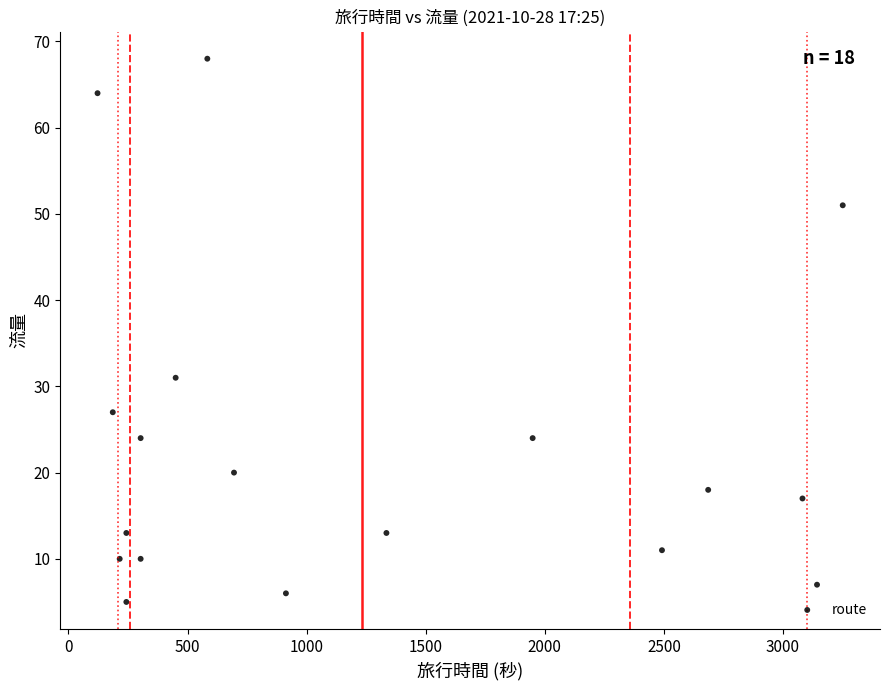

What Y value in the scatter plot is closest to 36?

31